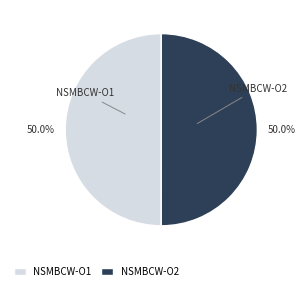

To the nearest percent, what portion does NSMBCW-O1 represent?

50%